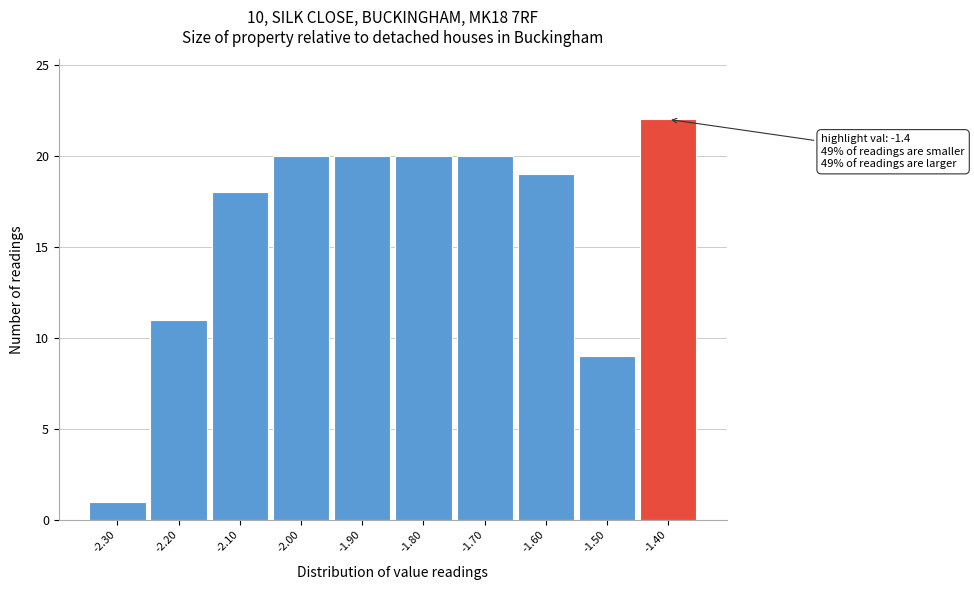

Over which range of the x-axis is the bar tallest?

-1.45 to -1.35